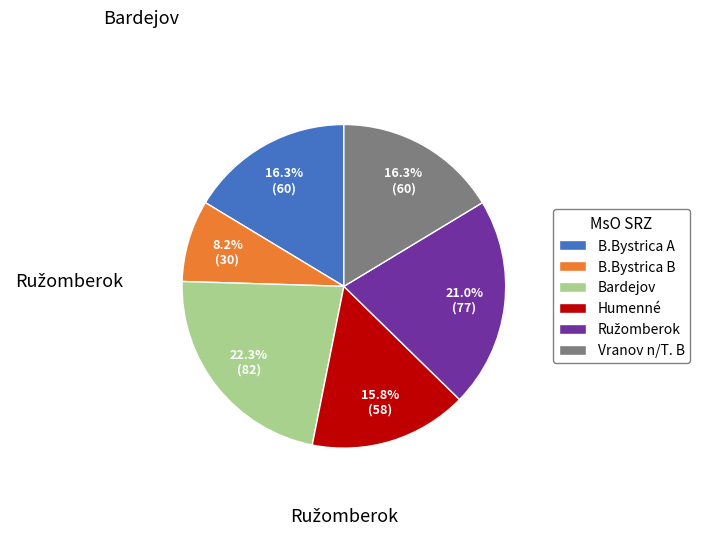

How many slices are in this pie chart?

6